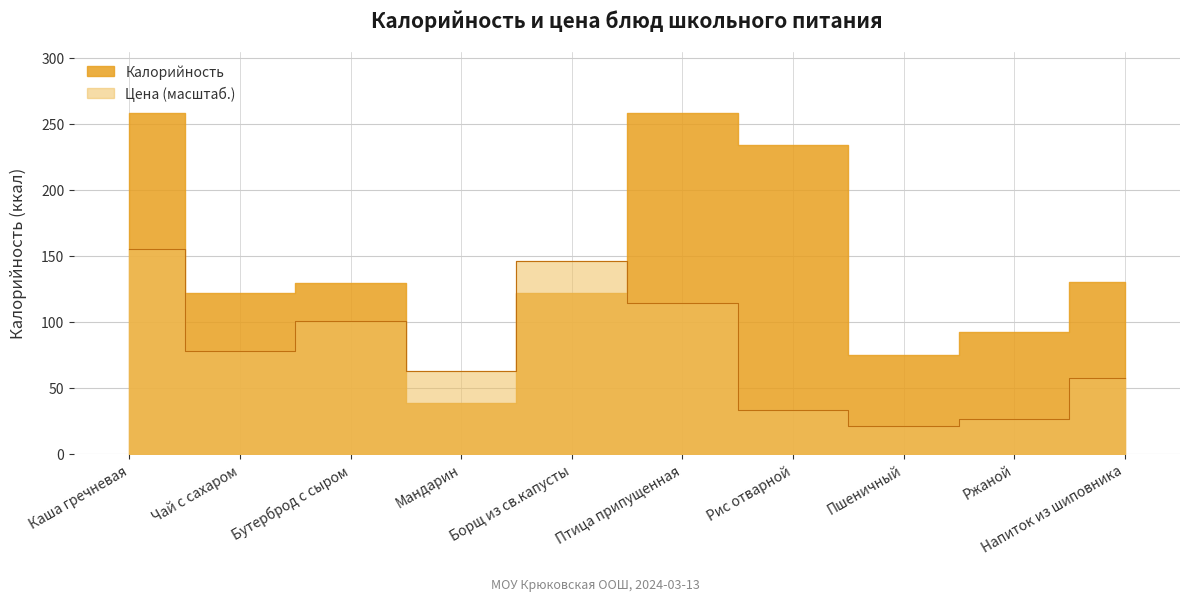

Reading left to right, transcribe all the data shown in this chart.

Цена: 154.8	78.0	100.8	62.3	146.1	114.2	32.7	20.9	26.2	57.1
Калорийность: 258.0	122.0	129.0	38.0	122.0	258.0	234.0	75.0	92.0	130.0